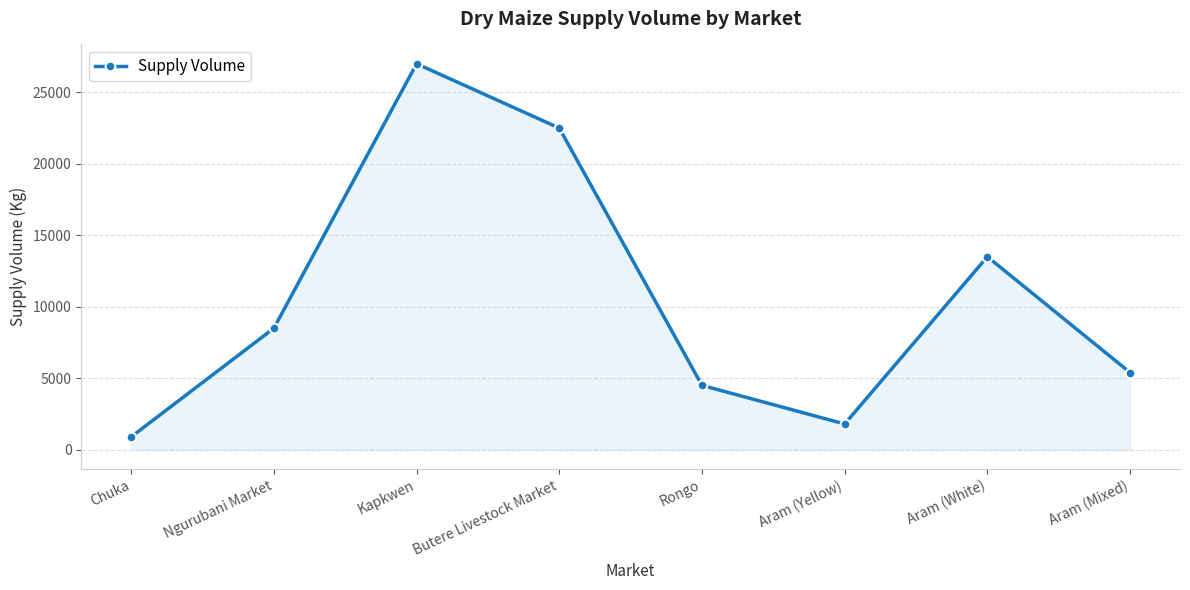

What is the minimum value shown in the chart?

900